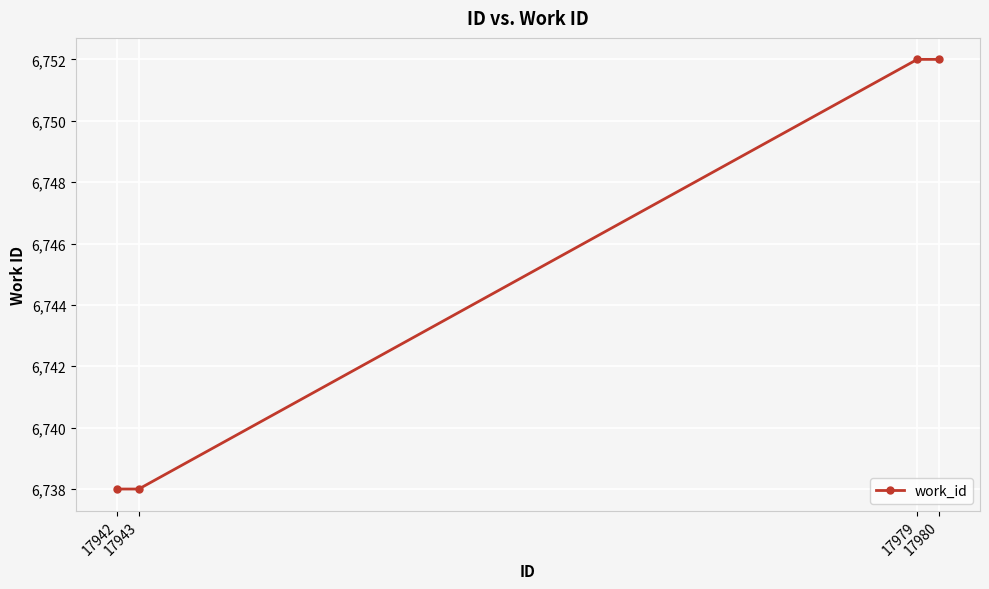

True or false: there are more than 2 points higher than both neighbors.

False